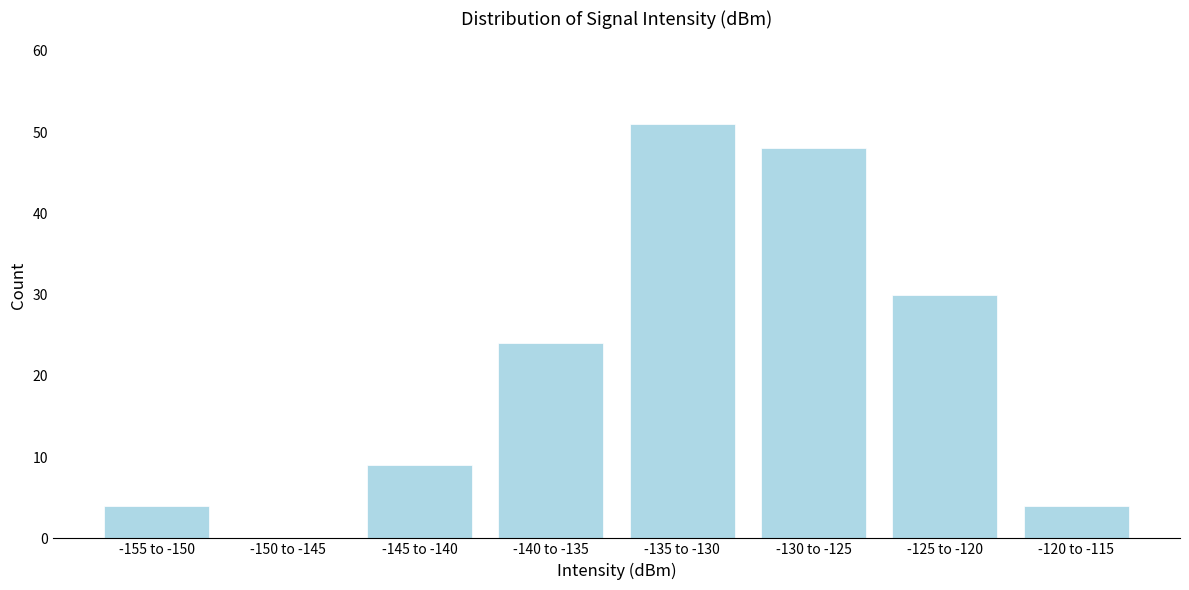

Reading left to right, extract all data points from this chart.

-155 to -150=4	-150 to -145=0	-145 to -140=9	-140 to -135=24	-135 to -130=51	-130 to -125=48	-125 to -120=30	-120 to -115=4